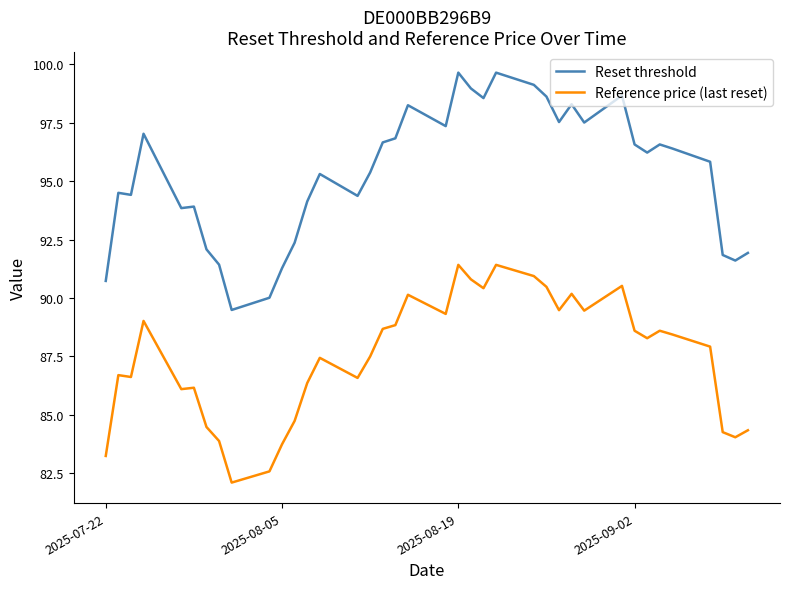

Which series has the largest total across all categories?

Reset threshold